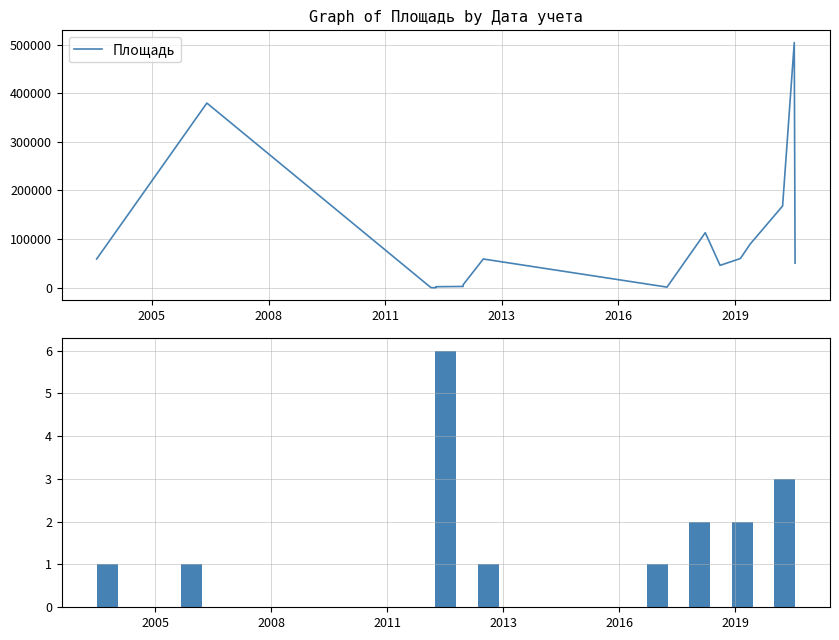

What is the difference between the maximum and minimum values?

503988.0